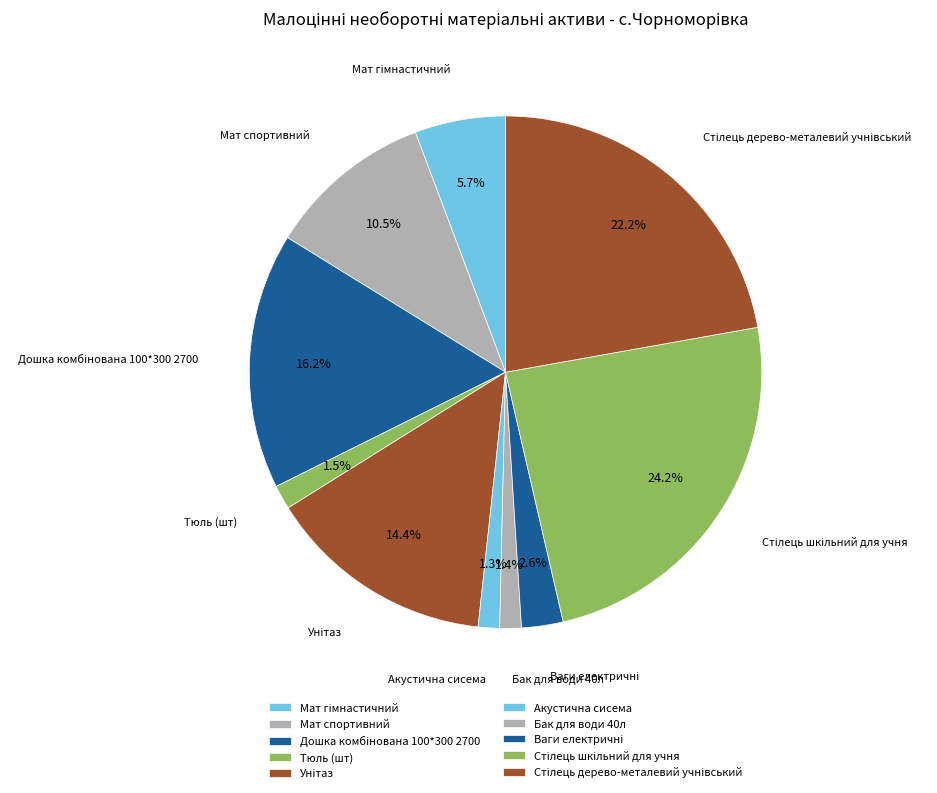

To the nearest percent, what percentage of the pie is Акустична сисема?

1%